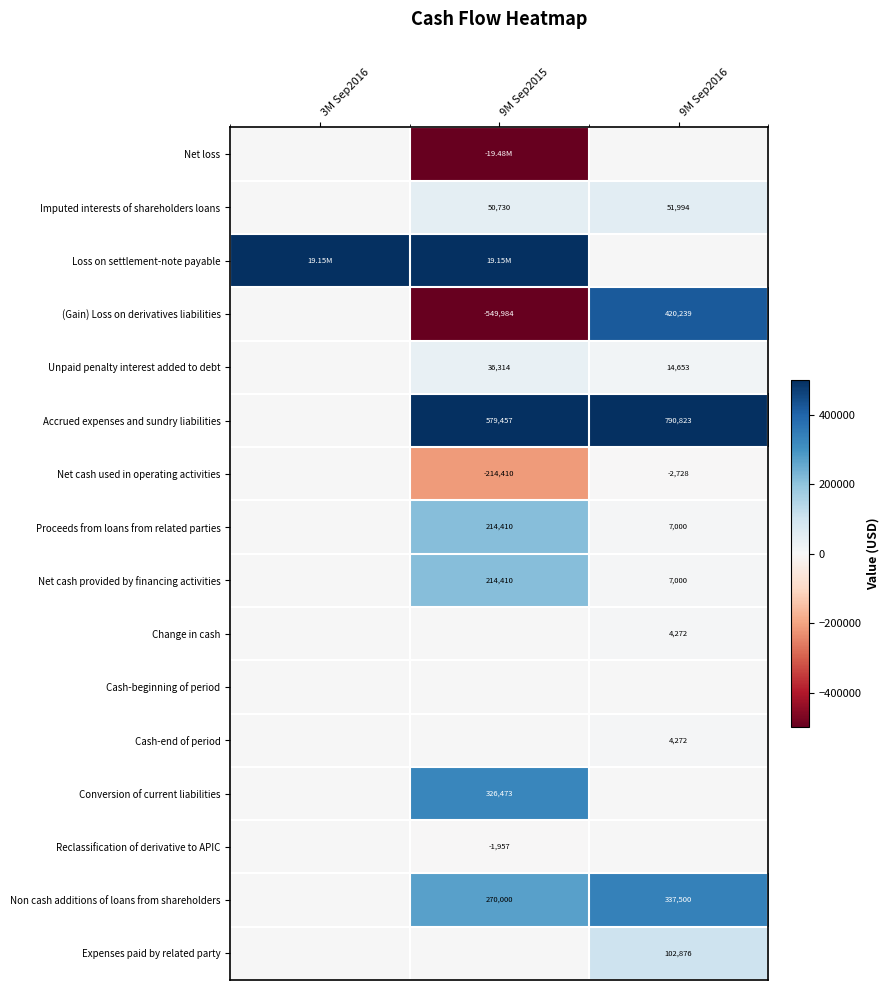

Is it true that Proceeds from loans from related parties equals 3099 at 9M Sep2016?

False